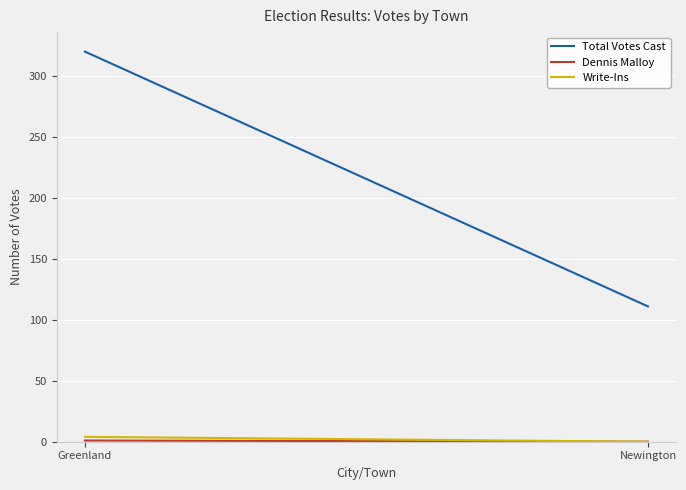

Is this an area chart (filled region under the line)?

No